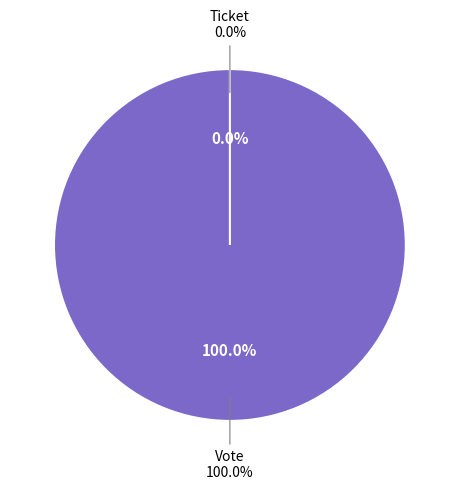

The Vote slice represents 99% of the pie. True or false?

False